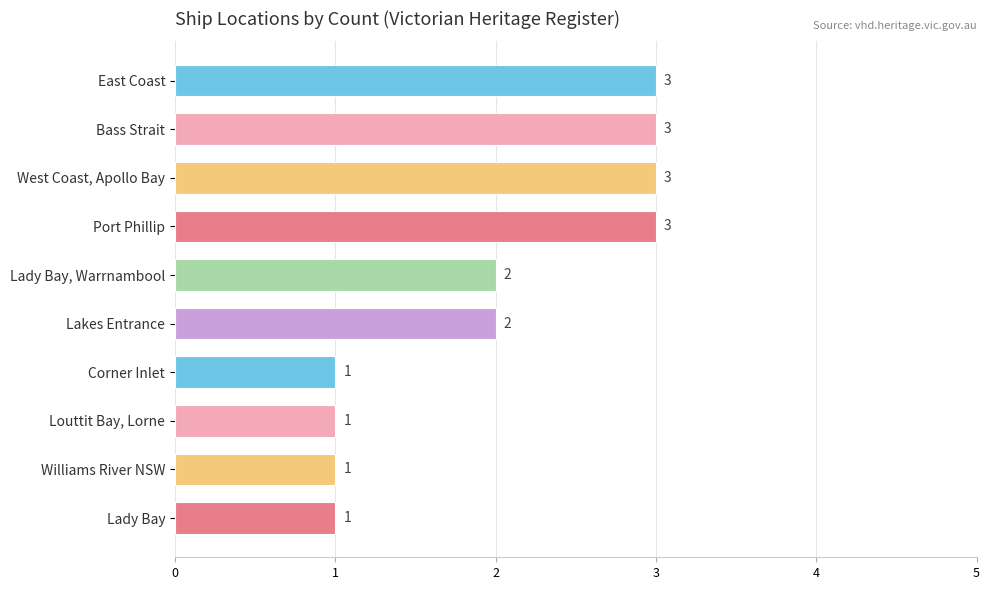

What is the sum of all values?

20